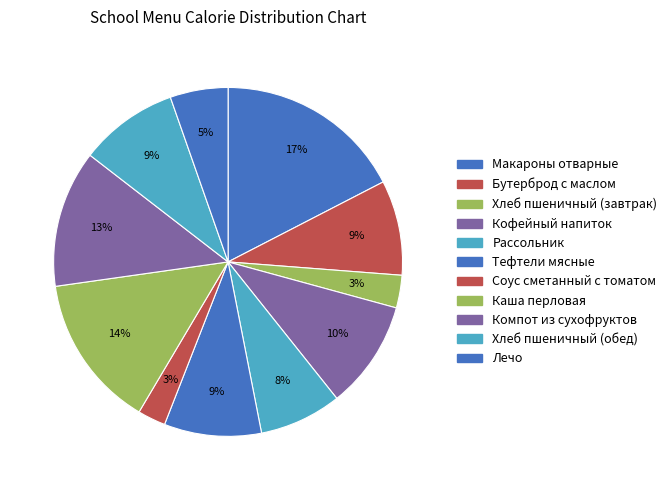

Which category has the biggest portion of the pie?

Макароны отварные